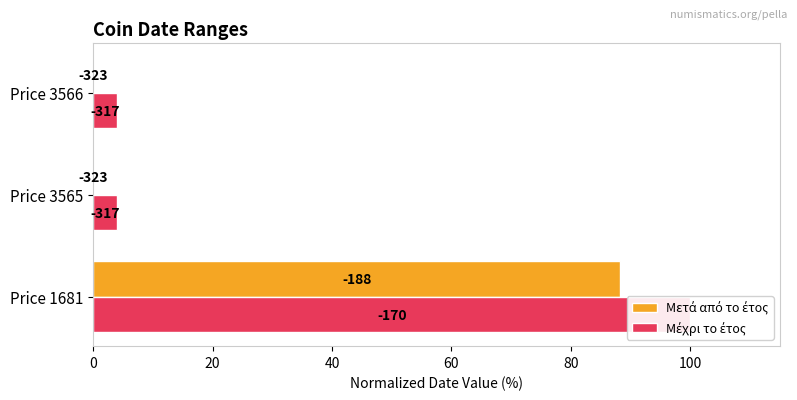

At Price 3565, list the series in order from largest to smallest.

Μέχρι το έτος, Μετά από το έτος